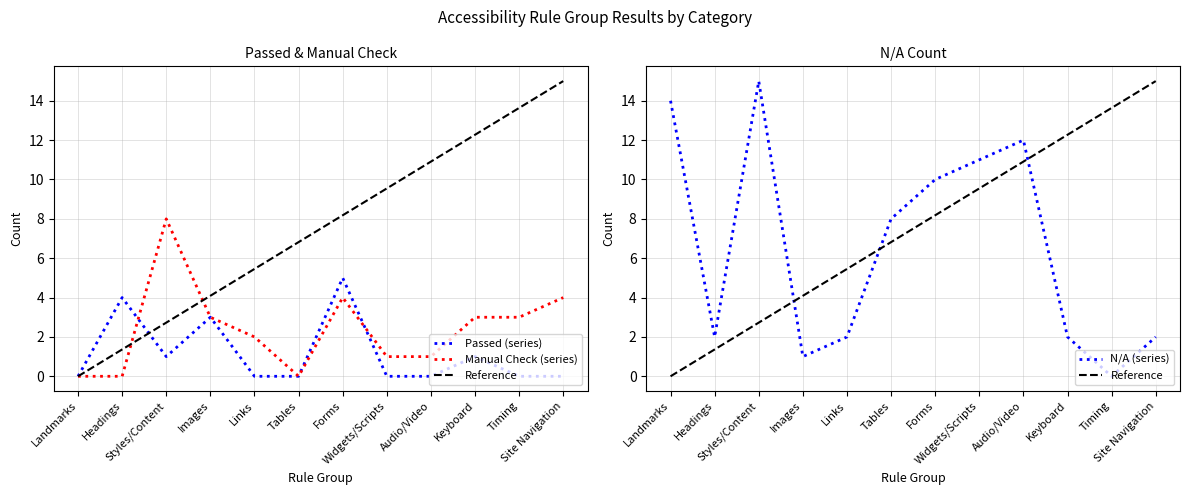

In Manual Check, how many points are lower than both neighbors (excluding endpoints)?

1